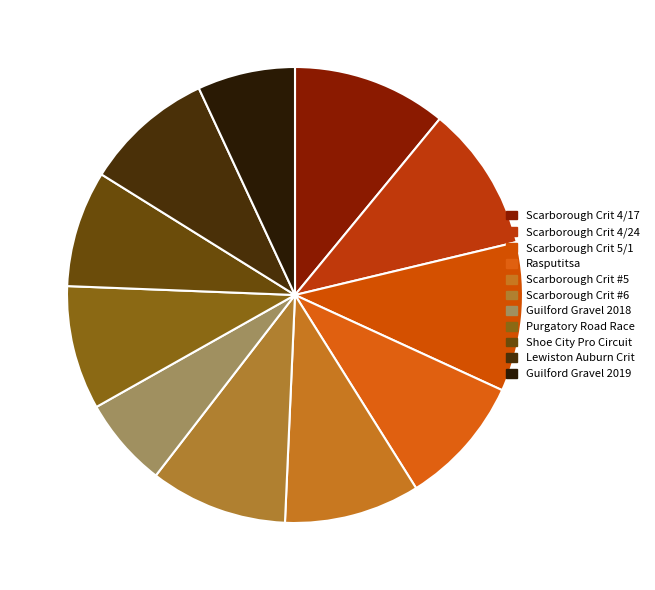

Combined, do Scarborough Crit #5 and Lewiston Auburn Crit account for over 50%?

No